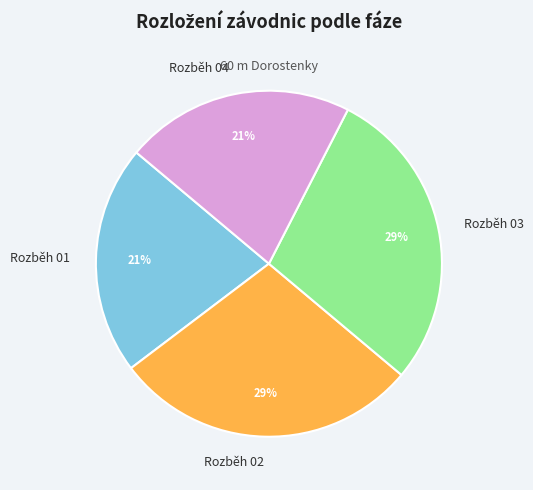

The Rozběh 04 slice represents 21% of the pie. True or false?

True